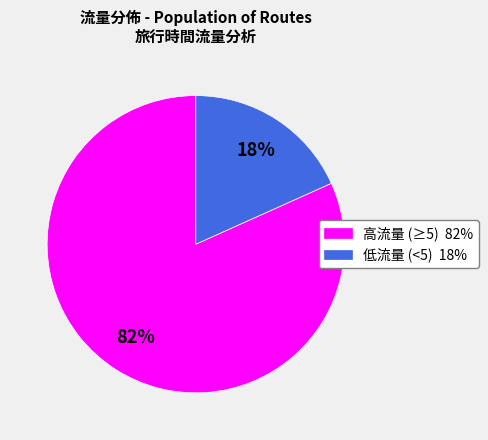

Does any single category account for the majority?

Yes